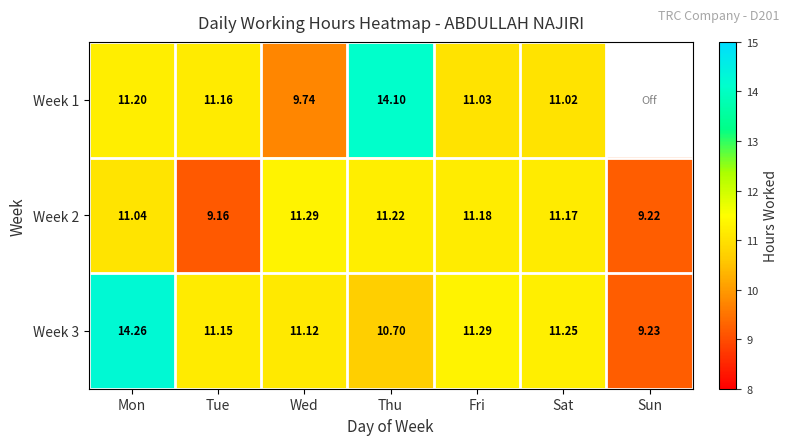

Between Thu and Tue, which is larger?

Thu